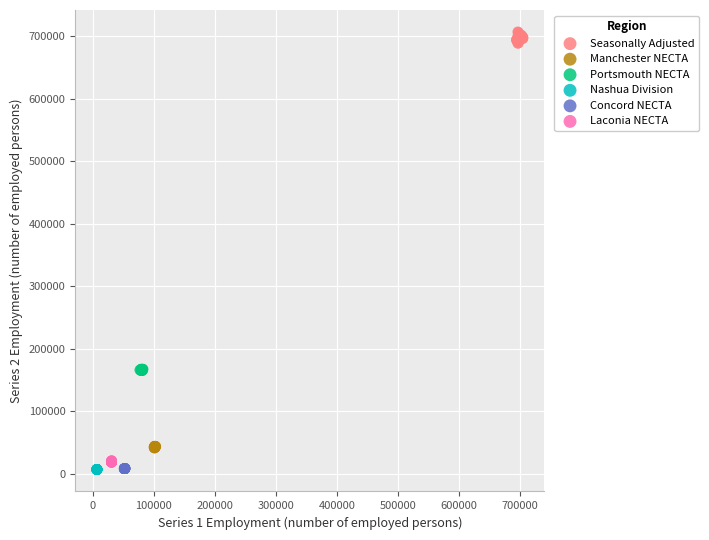

Which series has the largest Y range (max minus min)?

Seasonally Adjusted